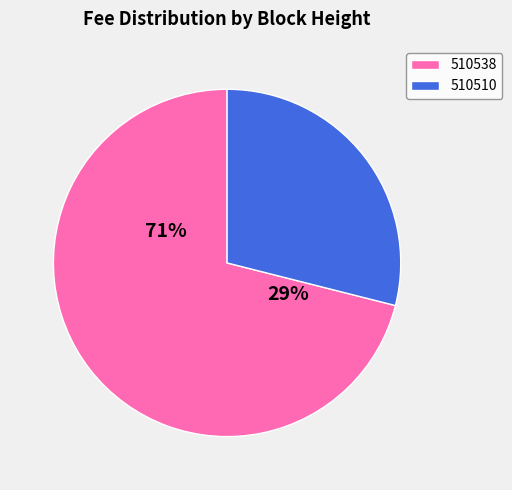

What is the total percentage of 510538 and 510510?

100.0%